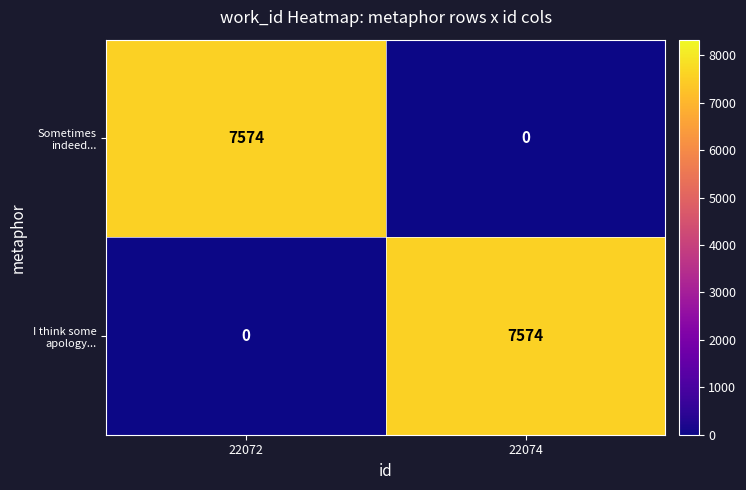

What is the difference between the maximum and minimum values in the Sometimes indeed... series?

7574